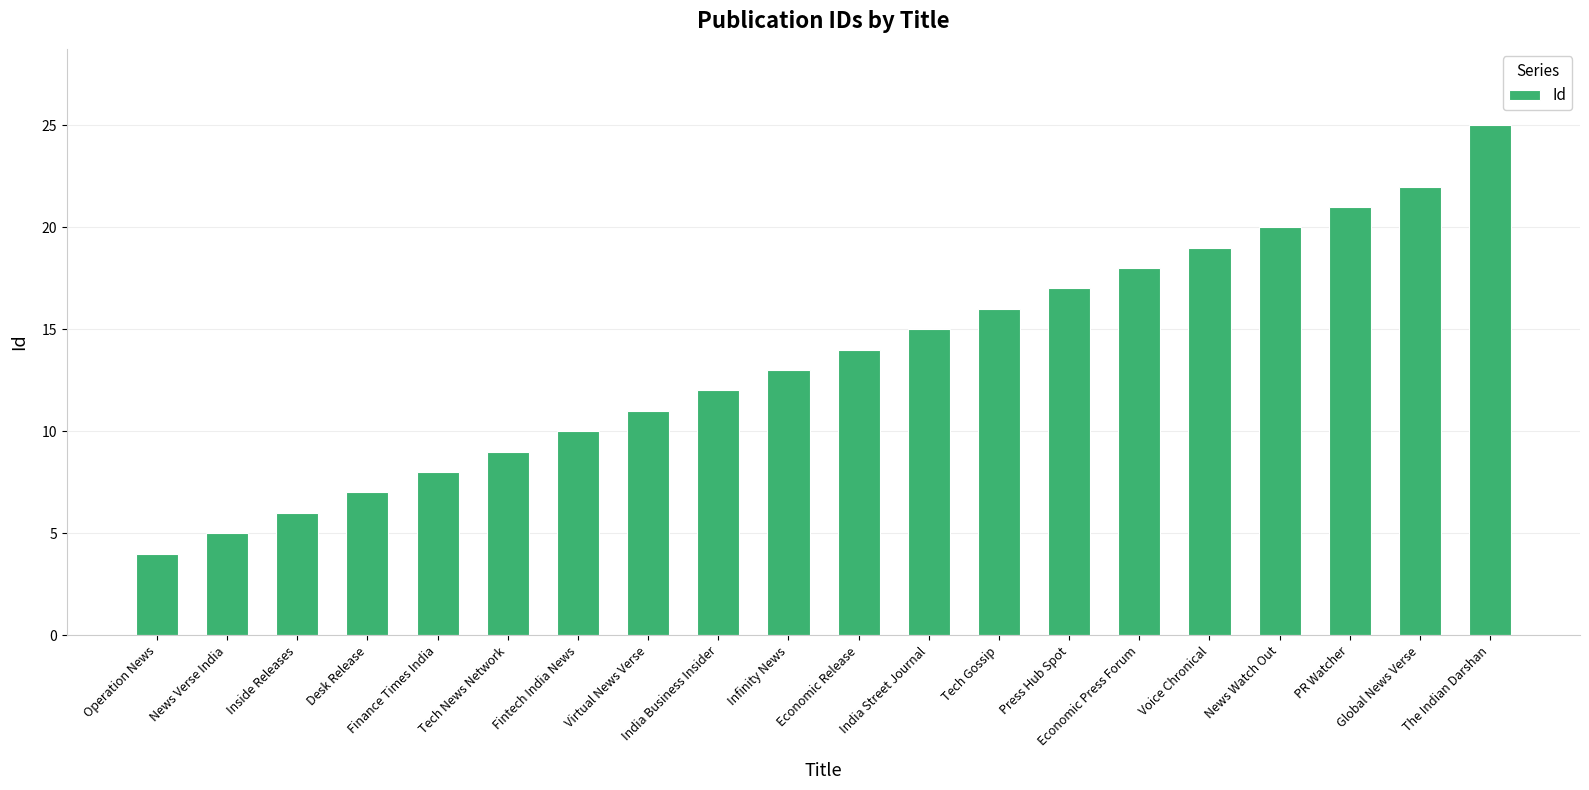

What is the difference between the maximum and second lowest values?

20